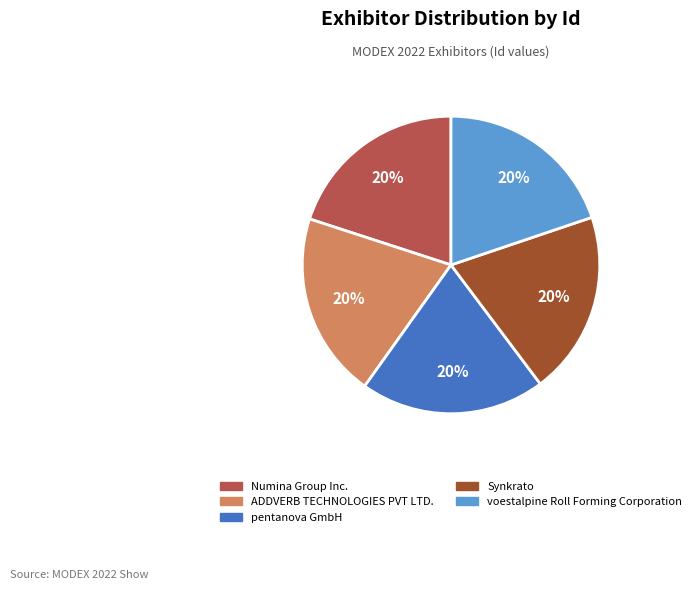

To the nearest percent, what percentage of the pie is pentanova GmbH?

20%